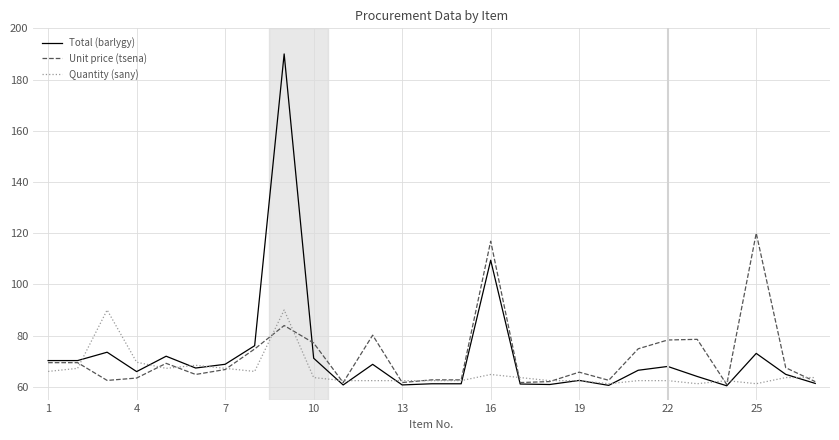

Which series has the largest range (max minus min)?

Total (barlygy)